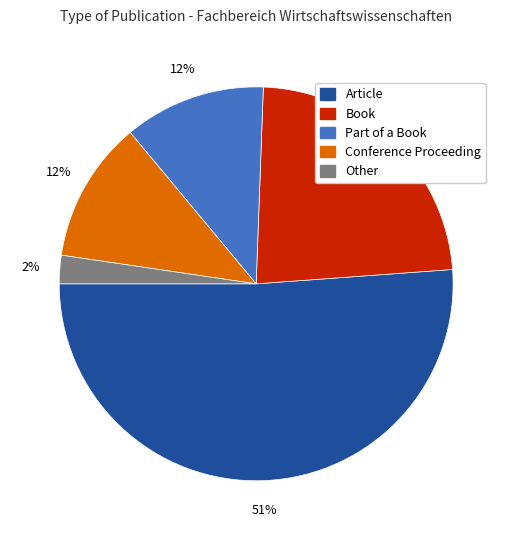

Do Book and Part of a Book together represent more than half of the pie?

No